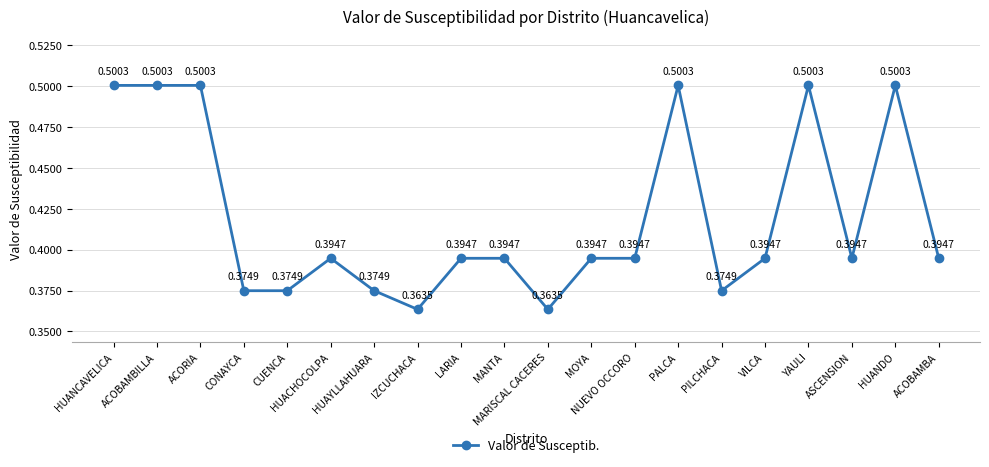

True or false: the data has more than 1 interior local peaks.

True